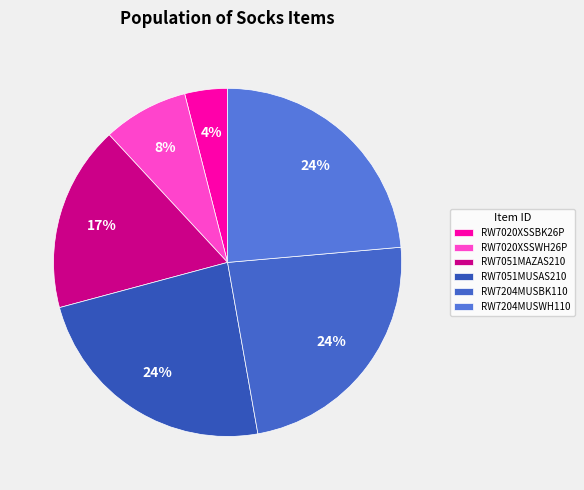

How many segments does this pie chart have?

6